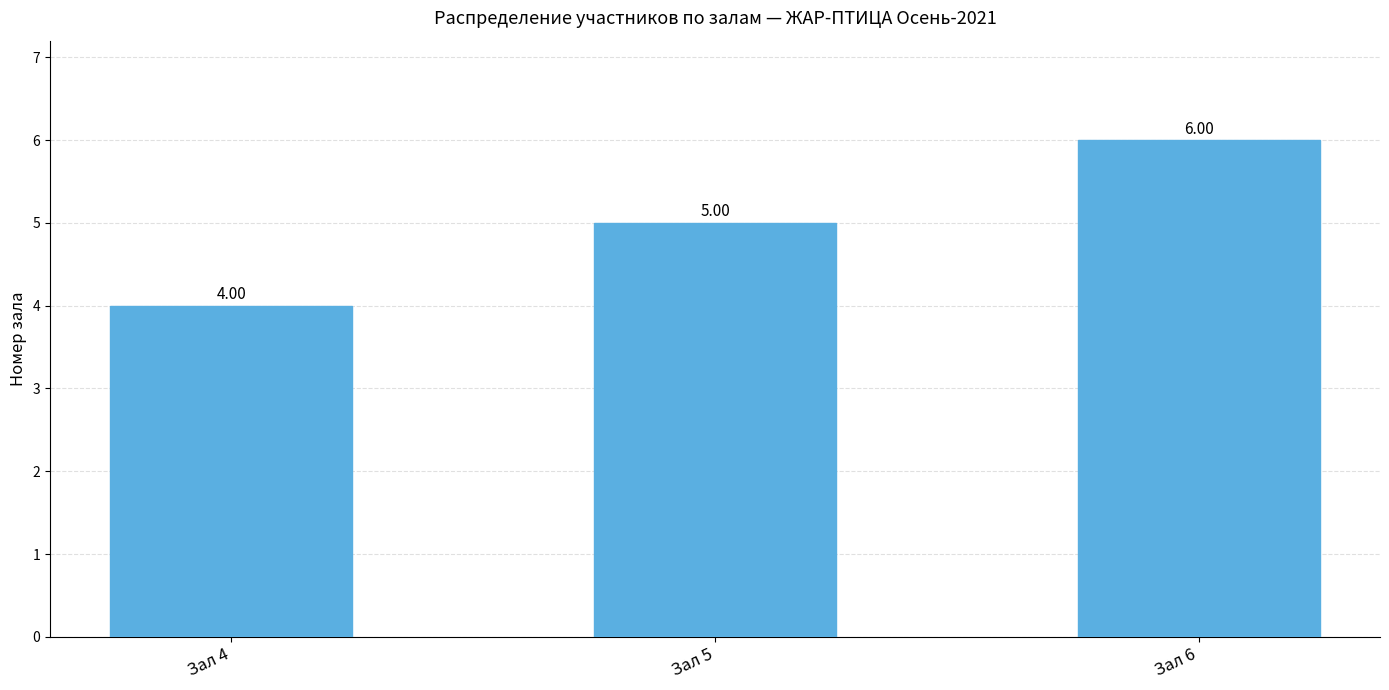

What is the sum of all values?

15